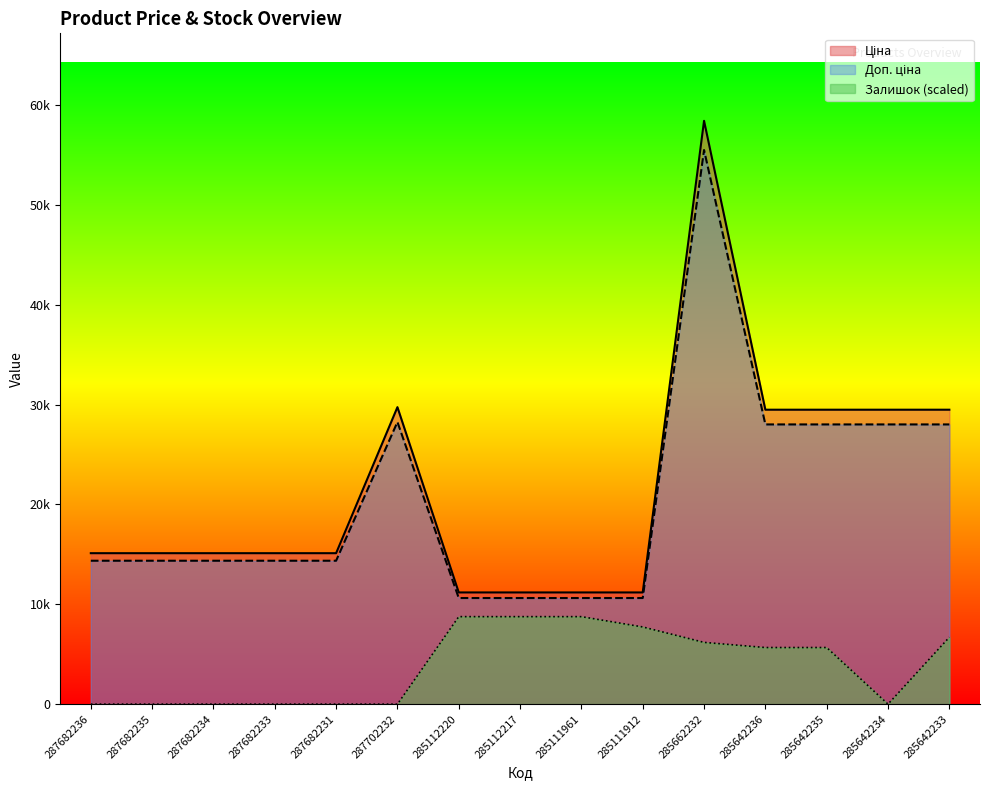

What is the spread (max minus min) of values at 287682231?

15120.0